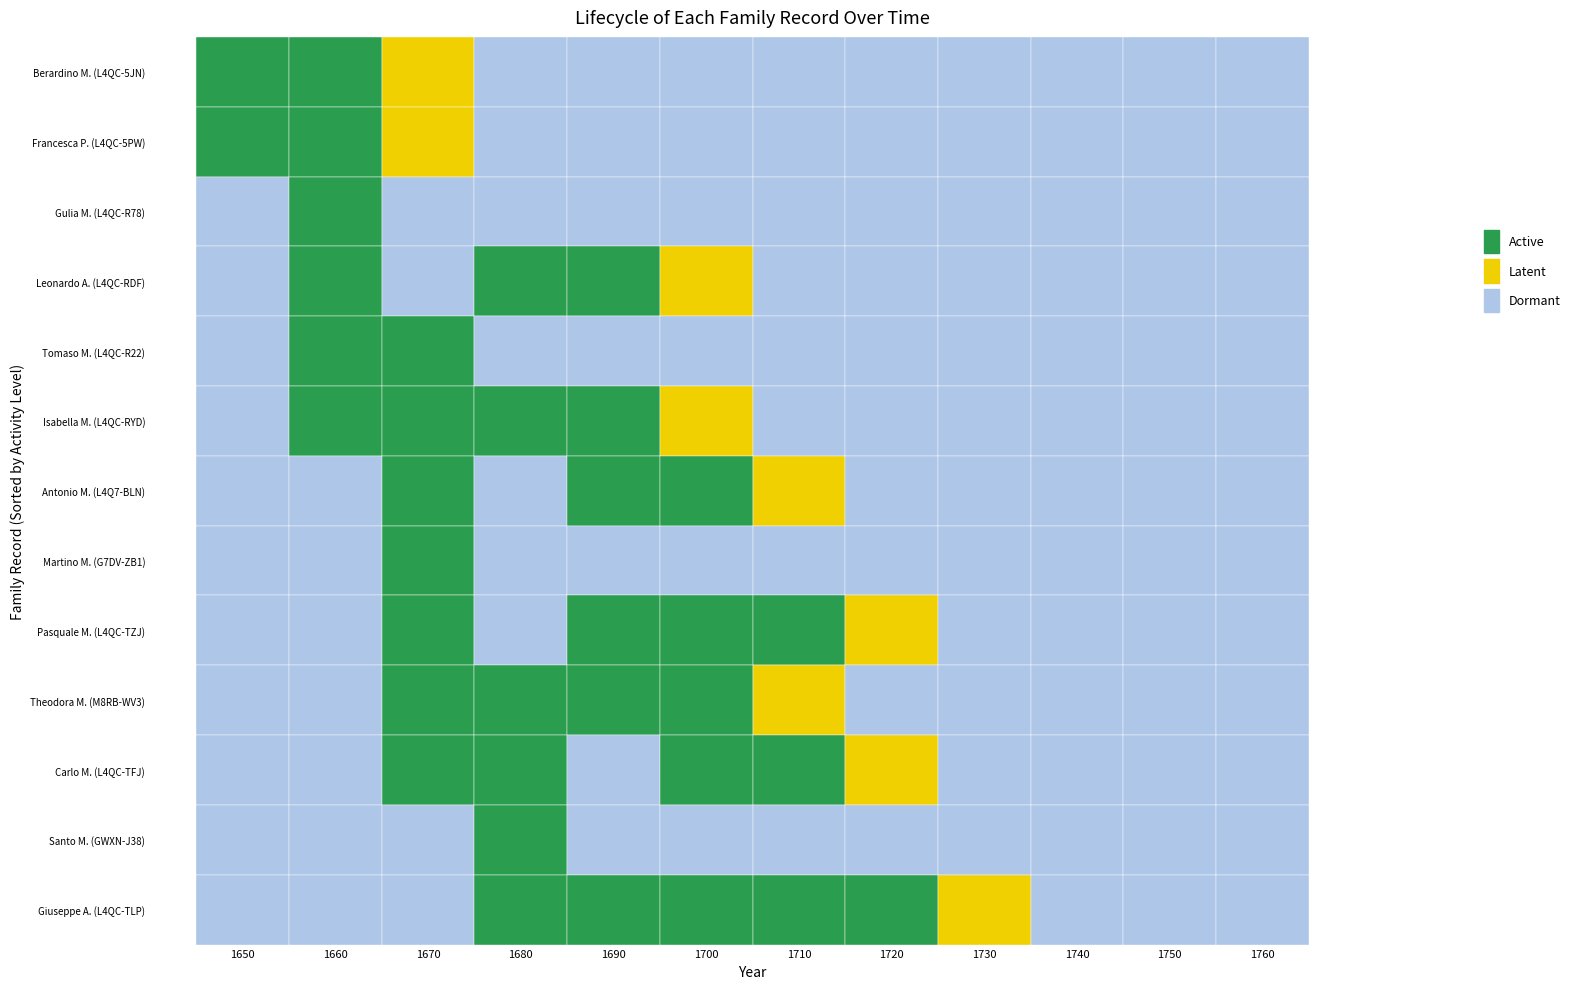

The value at 7 is 1001. True or false?

False